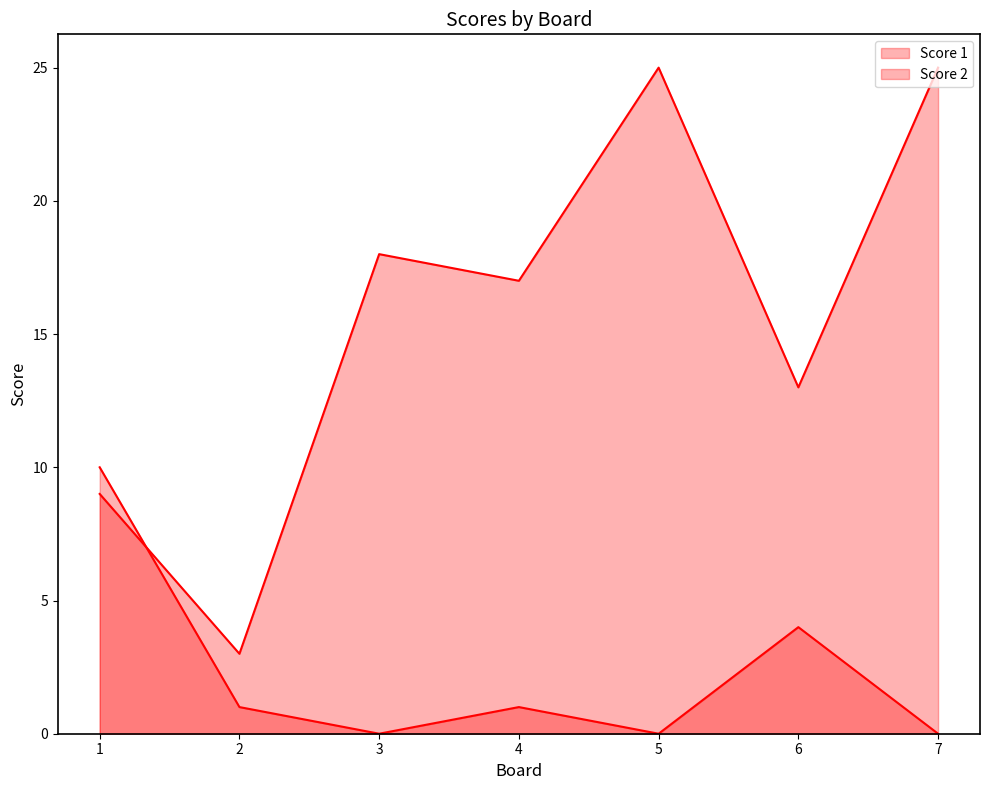

True or false: Score 2 and Score 1 cross at least once.

True